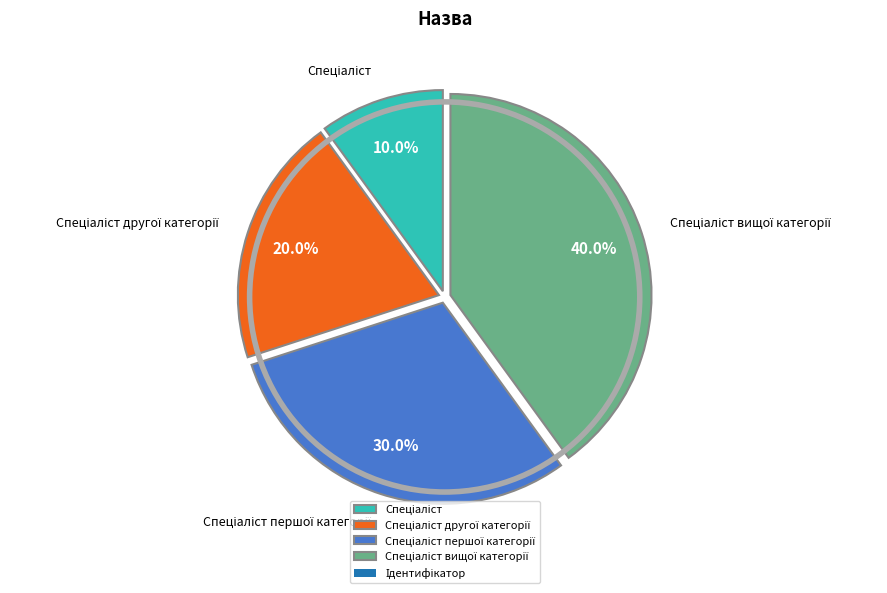

Is there any slice that represents more than half of the pie?

No